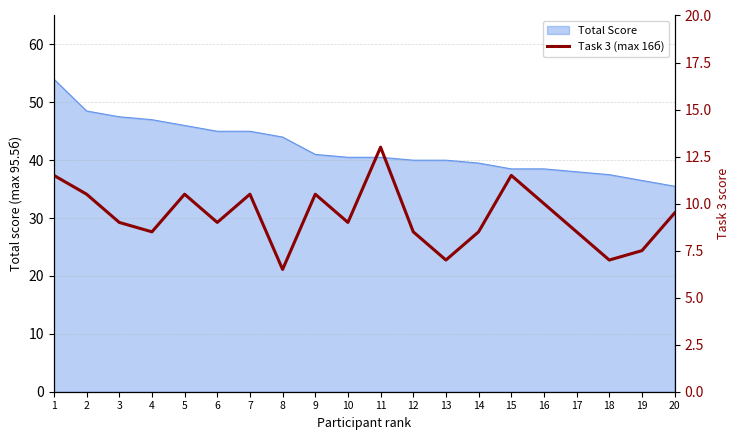

Reading right to left, transcribe all the data shown in this chart.

9.5	7.5	7.0	8.5	10.0	11.5	8.5	7.0	8.5	13.0	9.0	10.5	6.5	10.5	9.0	10.5	8.5	9.0	10.5	11.5